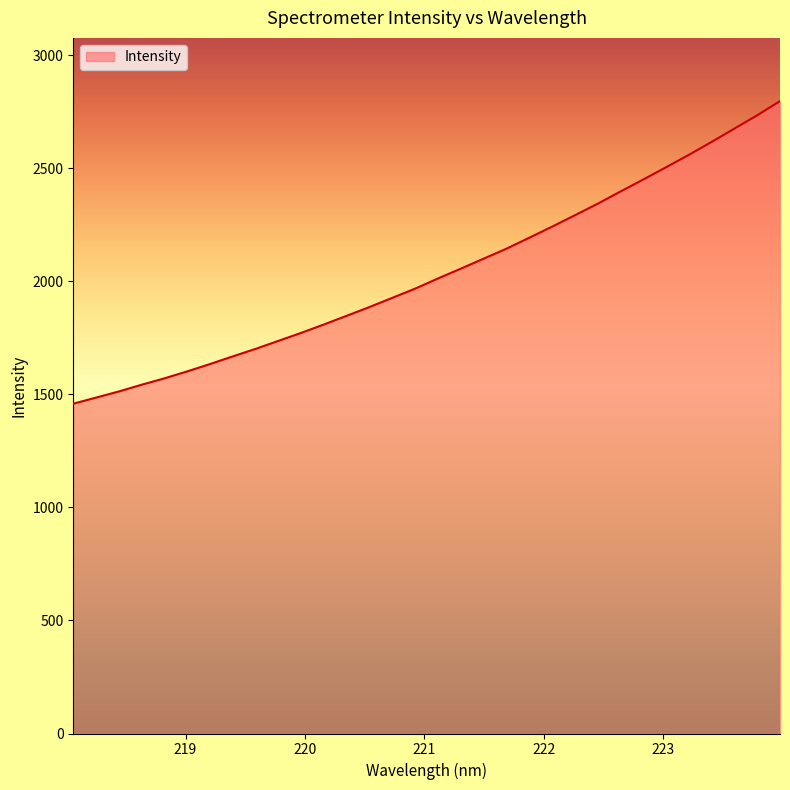

What is the smallest value displayed?

1459.0